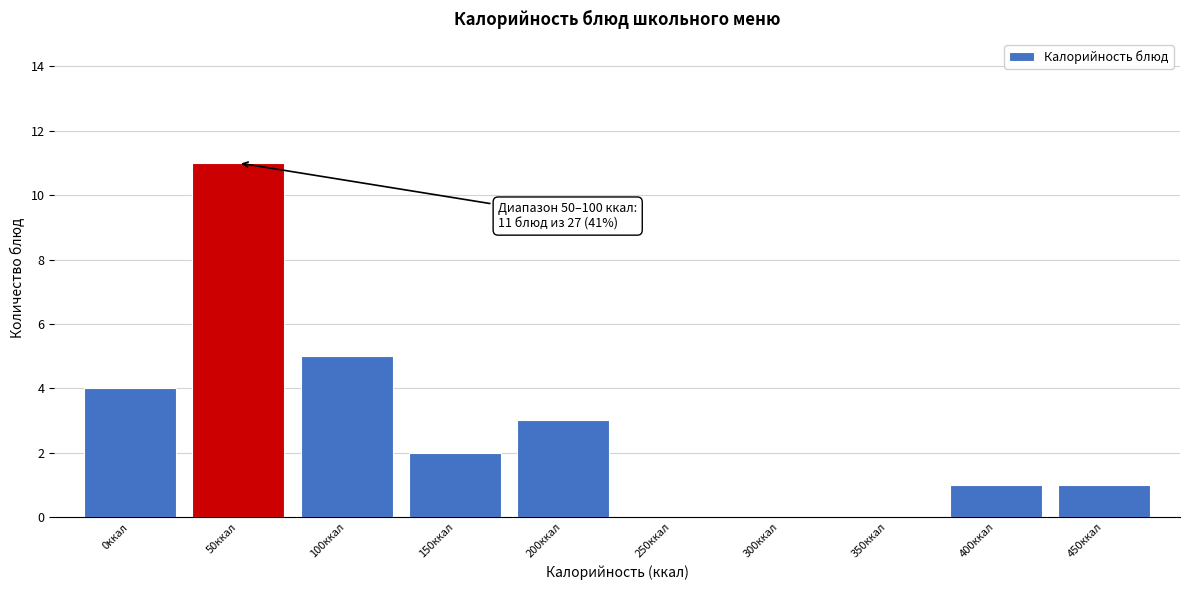

Reading left to right, extract all data points from this chart.

0ккал=4	50ккал=11	100ккал=5	150ккал=2	200ккал=3	250ккал=0	300ккал=0	350ккал=0	400ккал=1	450ккал=1